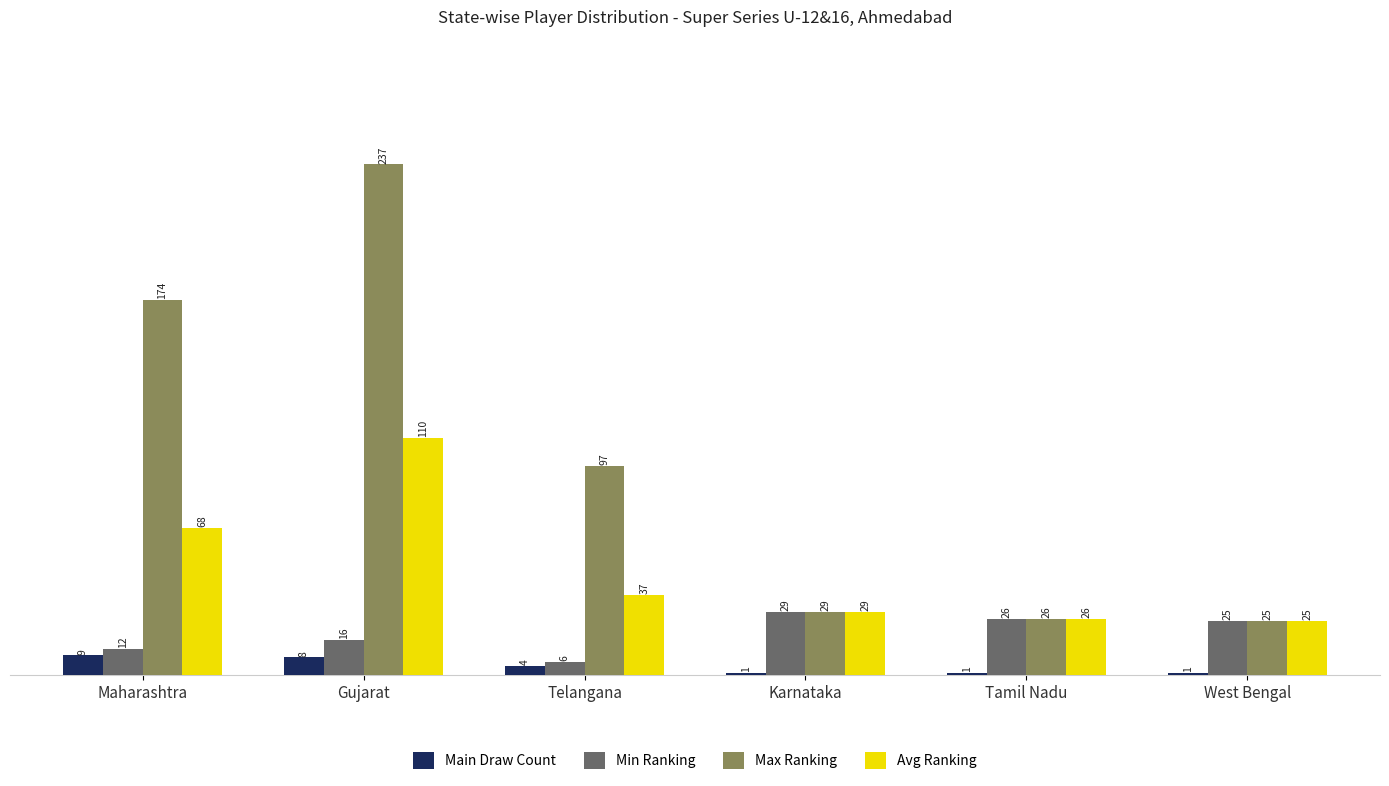

List the series in order of their overall mean, lowest first.

Main Draw Count, Min Ranking, Avg Ranking, Max Ranking